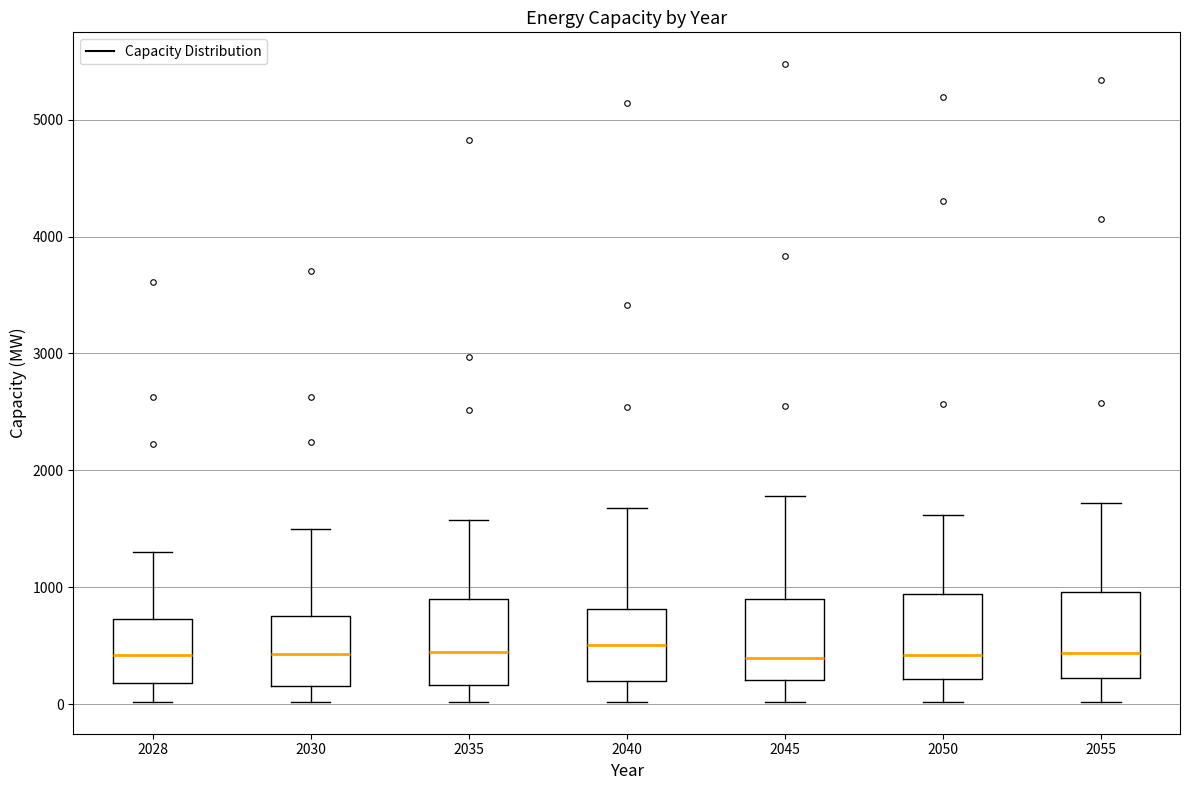

Reading left to right, transcribe this box plot: for each box, give where its median line is, the range the box spans, and where its two whiskers end, as read against the y-axis. The values are not printed on the chart, so give them approximately, as read against the axis.

2028: median 400, box 200 to 700, whiskers 0 to 1300
2030: median 400, box 200 to 800, whiskers 0 to 1500
2035: median 400, box 200 to 900, whiskers 0 to 1600
2040: median 500, box 200 to 800, whiskers 0 to 1700
2045: median 400, box 200 to 900, whiskers 0 to 1800
2050: median 400, box 200 to 900, whiskers 0 to 1600
2055: median 400, box 200 to 1000, whiskers 0 to 1700